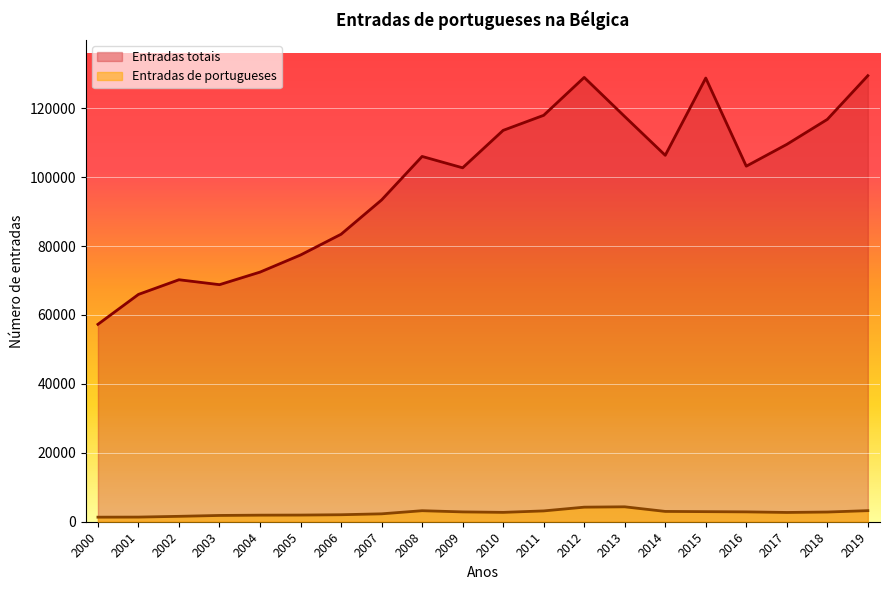

Reading left to right, list all the values displayed in this chart.

Entradas totais: 2000=57295	2001=65974	2002=70230	2003=68800	2004=72446	2005=77411	2006=83433	2007=93387	2008=106012	2009=102714	2010=113582	2011=117948	2012=128948	2013=117595	2014=106345	2015=128762	2016=103187	2017=109515	2018=116768	2019=129450
Entradas de portugueses: 2000=1324	2001=1347	2002=1567	2003=1823	2004=1907	2005=1934	2006=2030	2007=2293	2008=3200	2009=2854	2010=2717	2011=3140	2012=4228	2013=4332	2014=2993	2015=2927	2016=2863	2017=2691	2018=2816	2019=3215